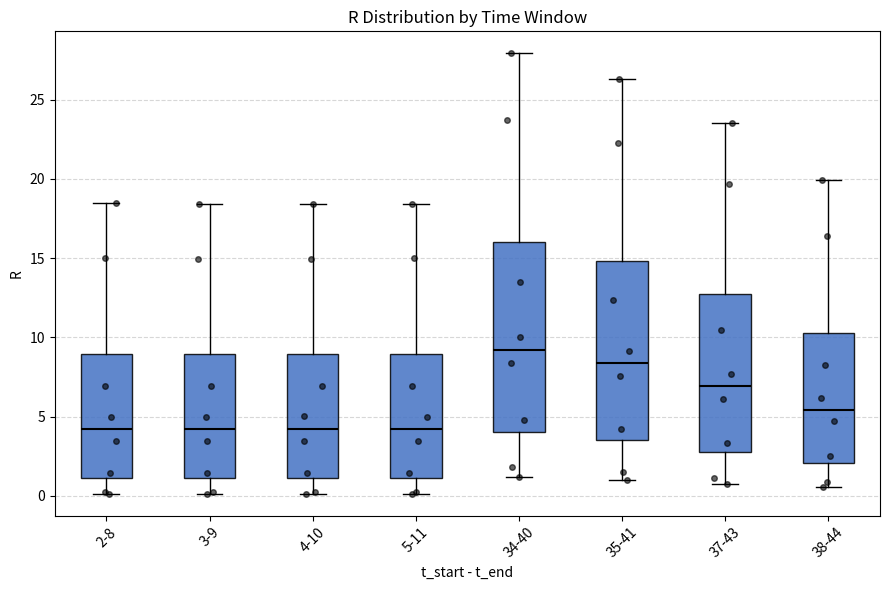

Reading left to right, read every box against the y-axis: the position of its median line, the range the box covers, and the ends of its whiskers. The values are not printed on the chart, so give them approximately, as read against the axis.

2-8: median 4.0, box 1.0 to 9.0, whiskers 0.0 to 18.5
3-9: median 4.0, box 1.0 to 9.0, whiskers 0.0 to 18.5
4-10: median 4.0, box 1.0 to 9.0, whiskers 0.0 to 18.5
5-11: median 4.0, box 1.0 to 9.0, whiskers 0.0 to 18.5
34-40: median 9.0, box 4.0 to 16.0, whiskers 1.0 to 28.0
35-41: median 8.5, box 3.5 to 15.0, whiskers 1.0 to 26.5
37-43: median 7.0, box 3.0 to 12.5, whiskers 1.0 to 23.5
38-44: median 5.5, box 2.0 to 10.5, whiskers 0.5 to 20.0